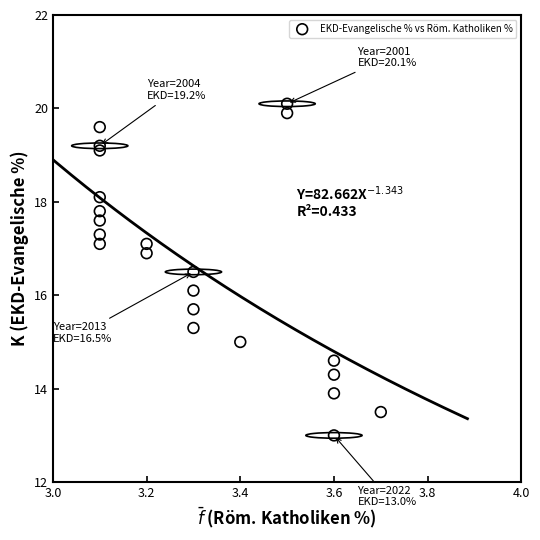

What Y value in the scatter plot is closest to 16?

16.1